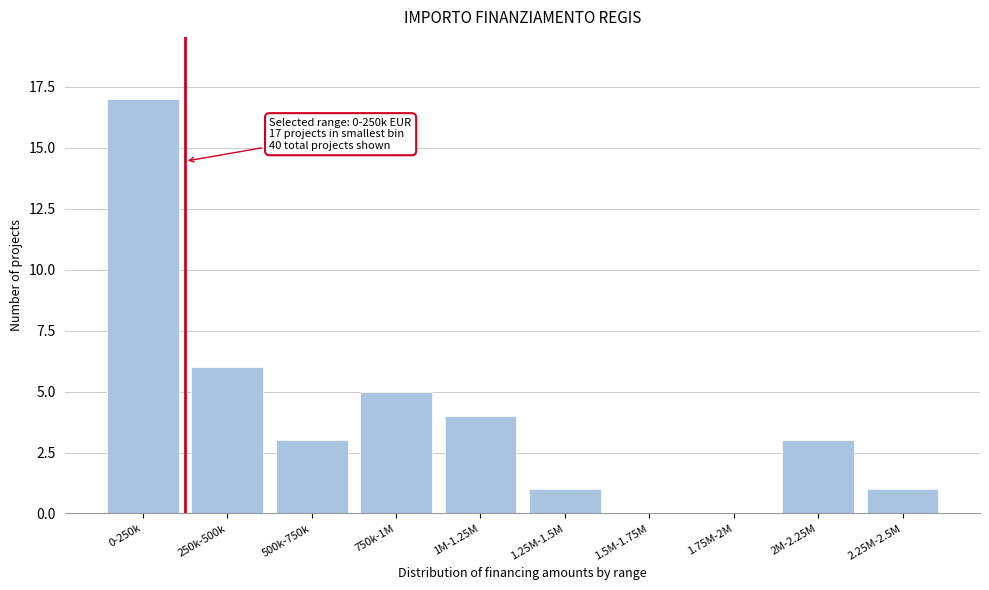

Reading left to right, extract all data points from this chart.

0-250k=17	250k-500k=6	500k-750k=3	750k-1M=5	1M-1.25M=4	1.25M-1.5M=1	1.5M-1.75M=0	1.75M-2M=0	2M-2.25M=3	2.25M-2.5M=1